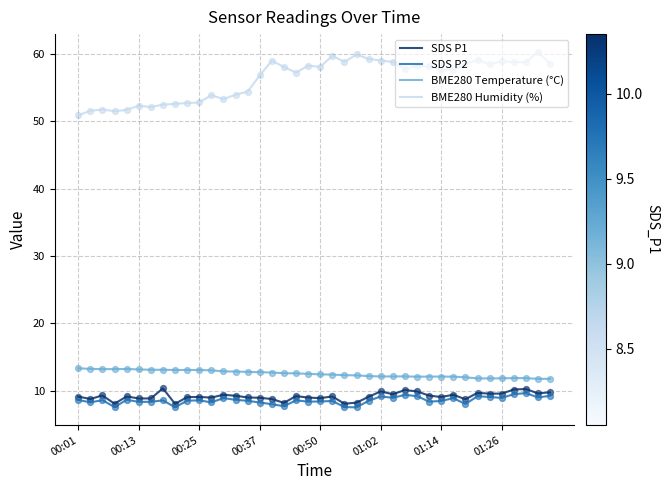

At how many categories does at least one series exceed 33?

40